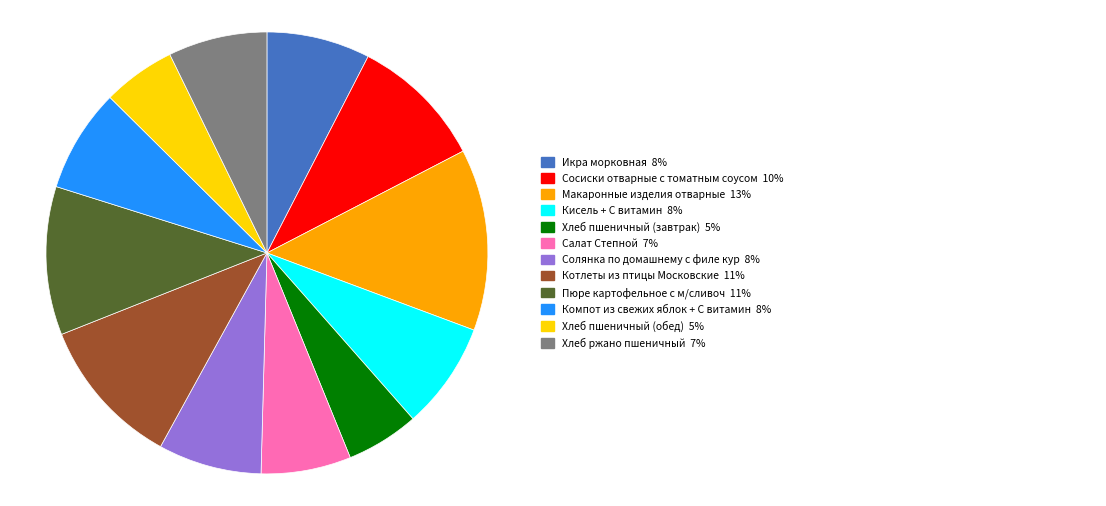

Is there a majority slice in this chart?

No